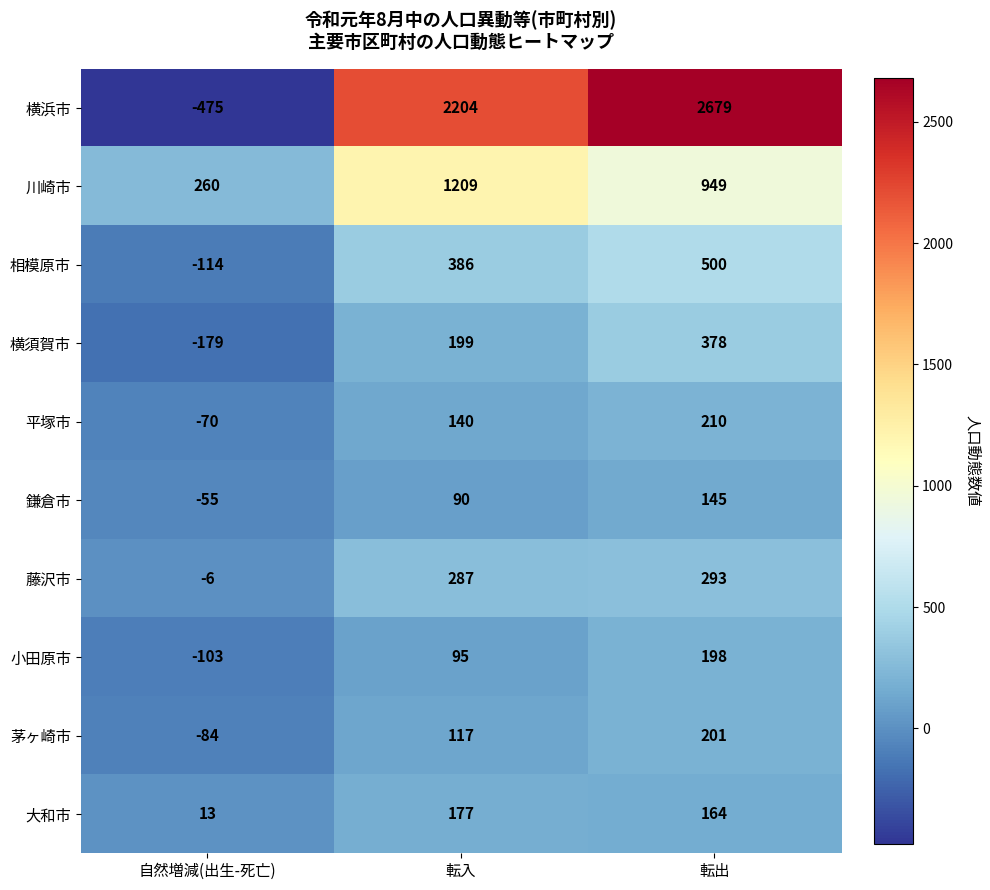

What is the average value of the 川崎市 series?

806